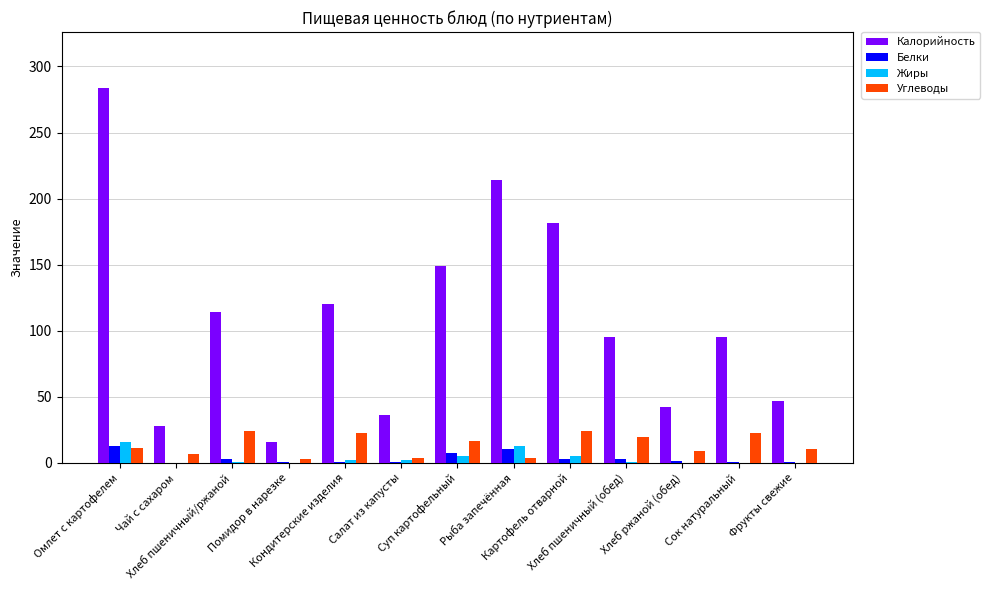

Count the number of data series in this chart.

4